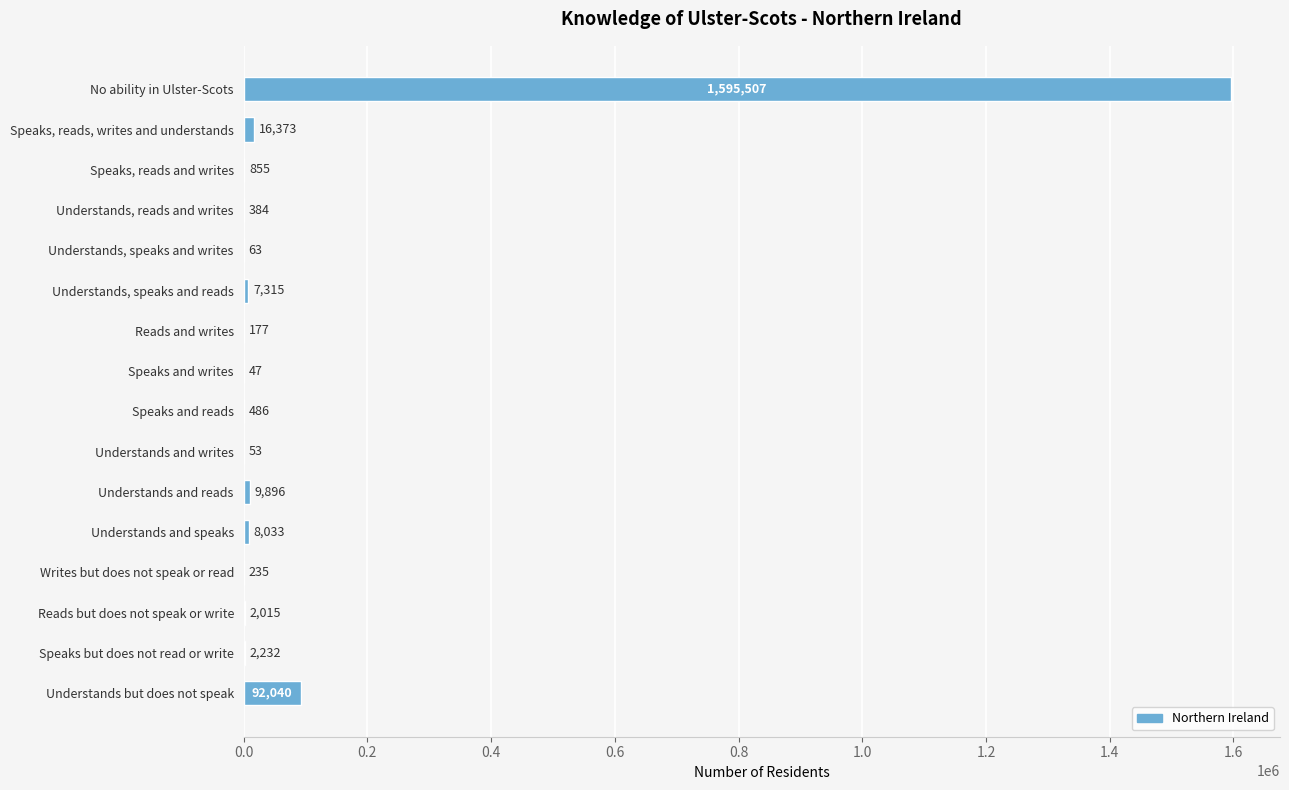

Where is the data nearest to the value 797777?

Understands but does not speak